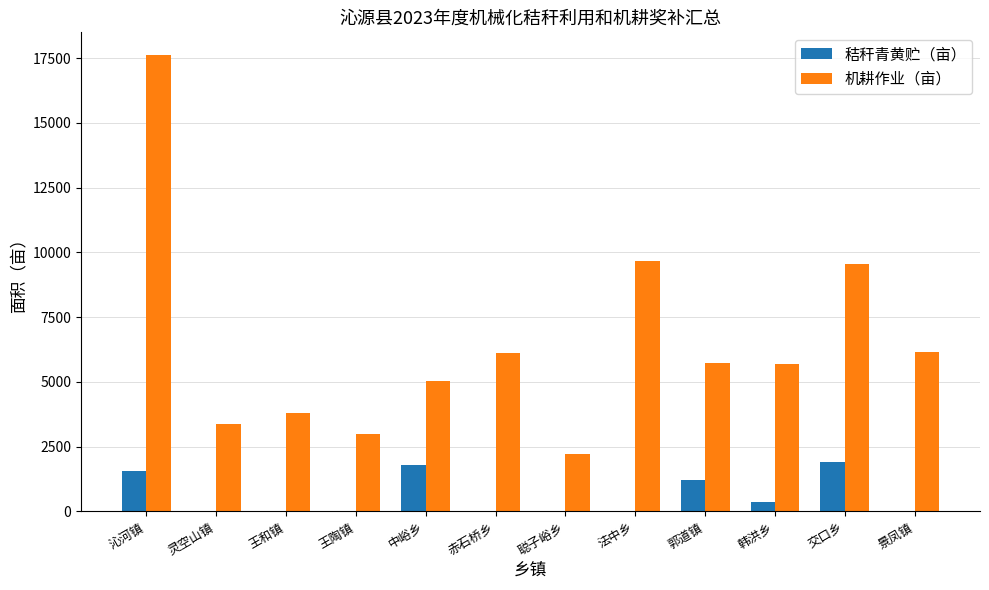

What is the sum of the 机耕作业（亩） values at 王陶镇 and 王和镇?

6807.2